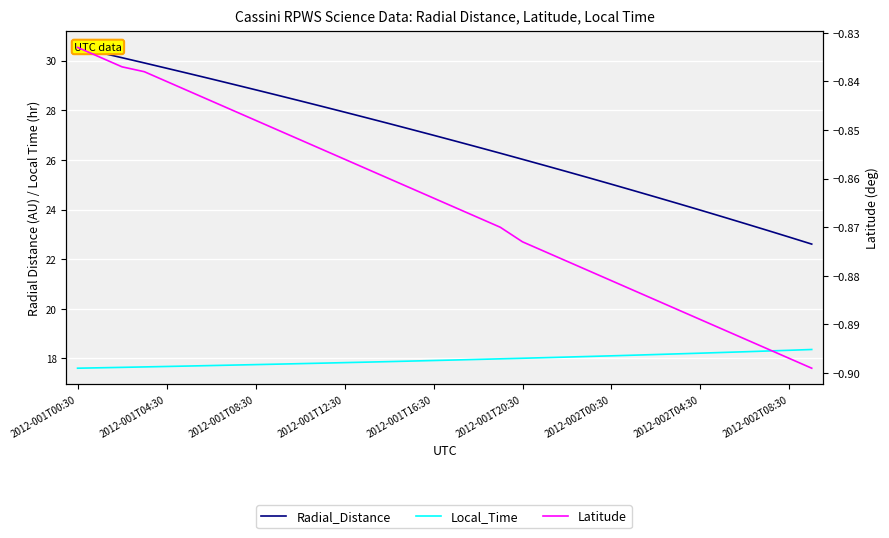

True or false: Latitude and Local_Time cross at least once.

False